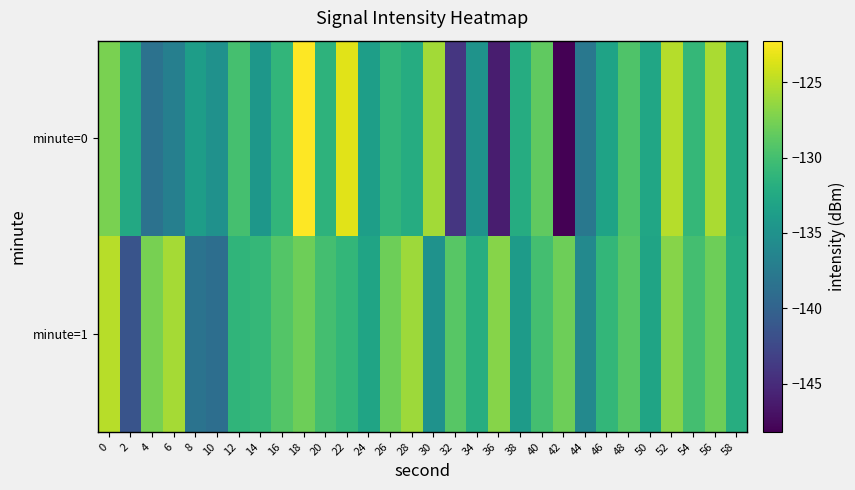

What is the total value across all series at 38?

-266.1